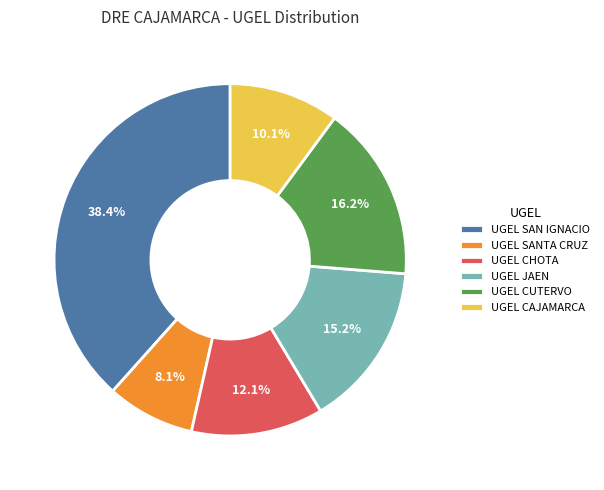

To the nearest percent, what is the difference between the largest and smallest slice percentages?

30%